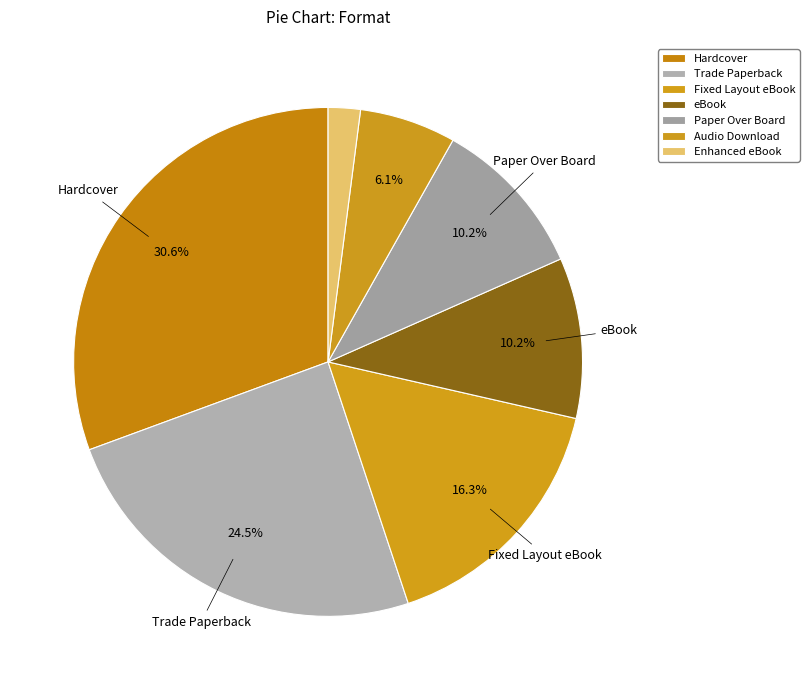

What is the change in value from eBook to Audio Download?

-2